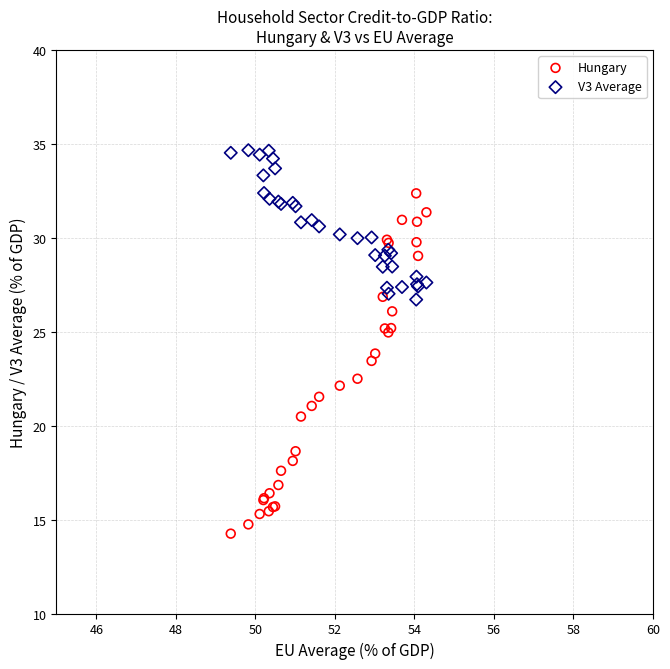

Which series reaches the minimum Y coordinate?

Hungary